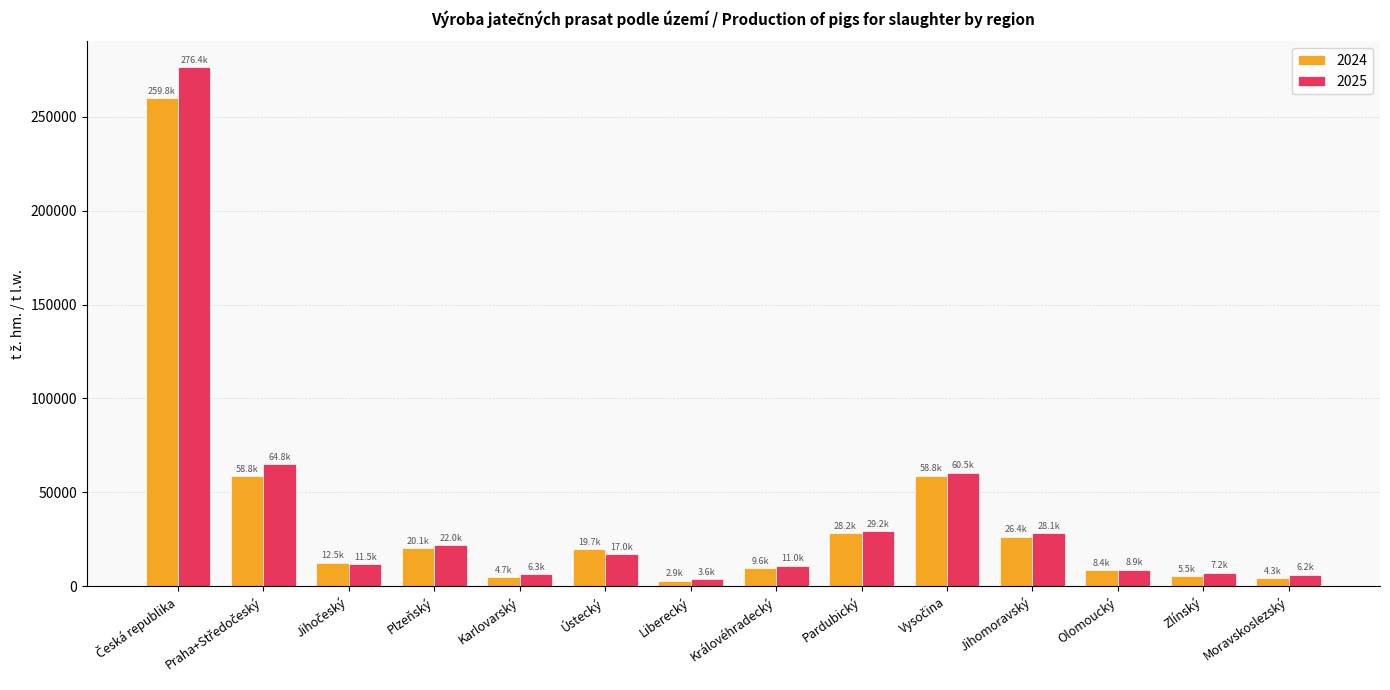

What is the average value of the 2025 series?

39481.9